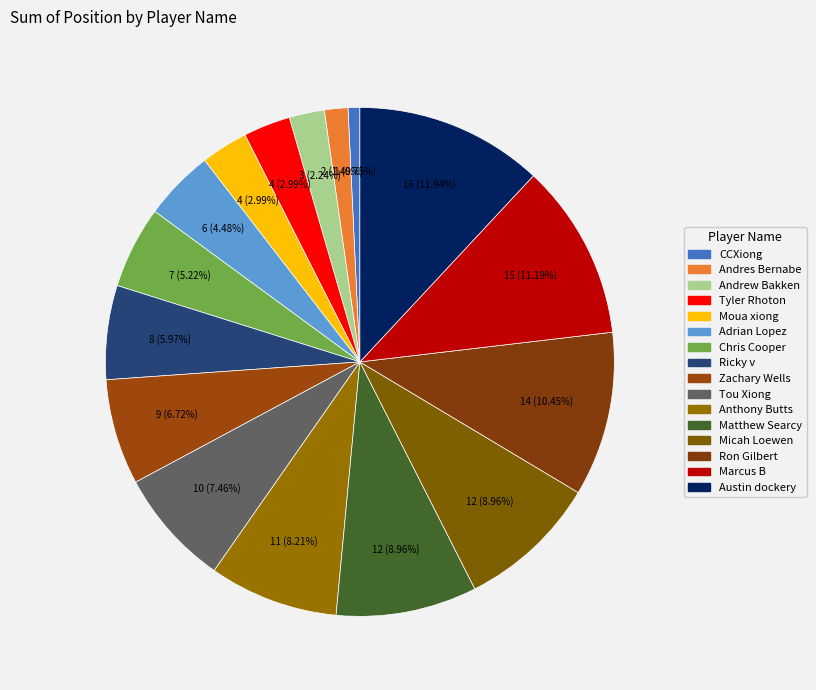

How many slices are in this pie chart?

16